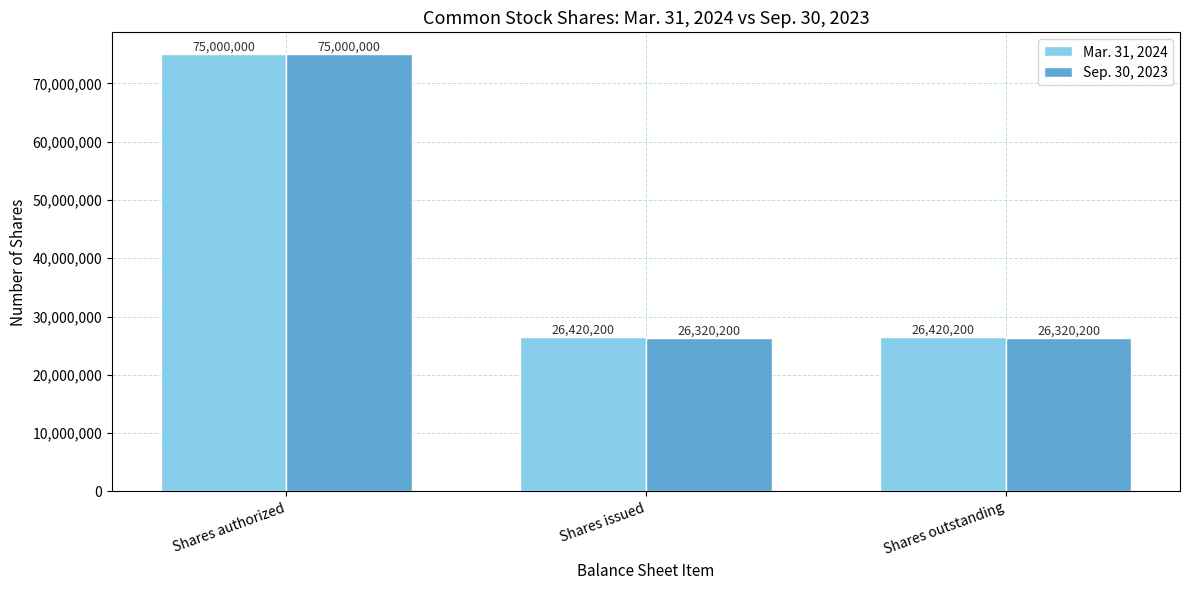

Rank the series at Shares outstanding from lowest to highest value.

Sep. 30, 2023, Mar. 31, 2024